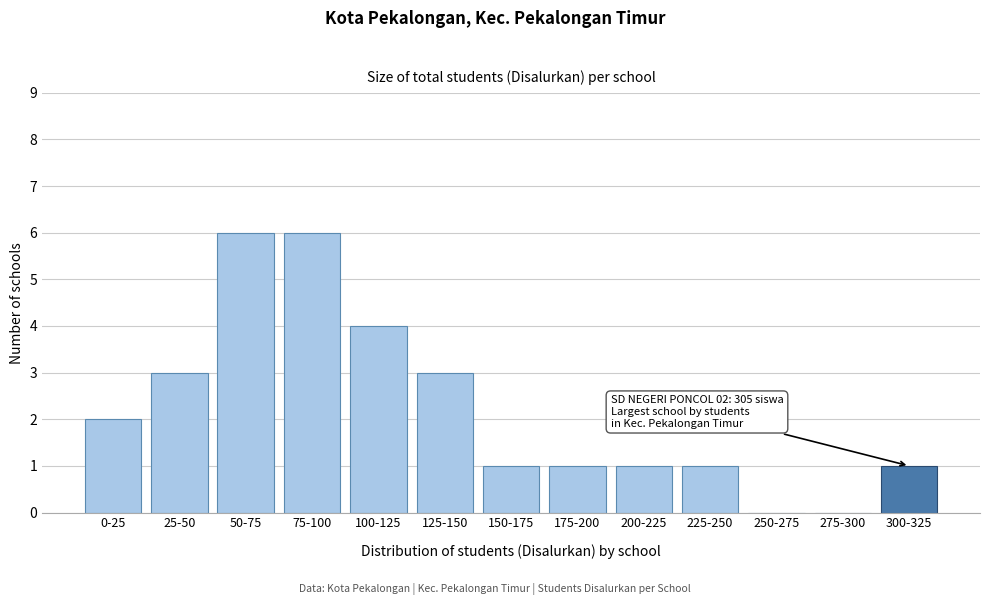

Reading right to left, transcribe all the data shown in this chart.

300-325=1	275-300=0	250-275=0	225-250=1	200-225=1	175-200=1	150-175=1	125-150=3	100-125=4	75-100=6	50-75=6	25-50=3	0-25=2